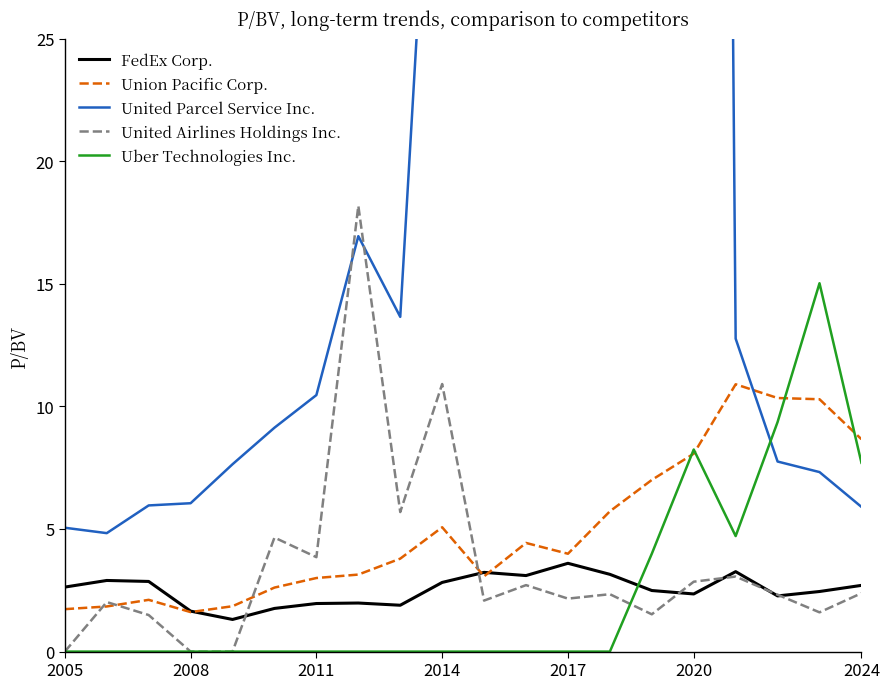

At which label is United Airlines Holdings Inc. closest to 9?

2014